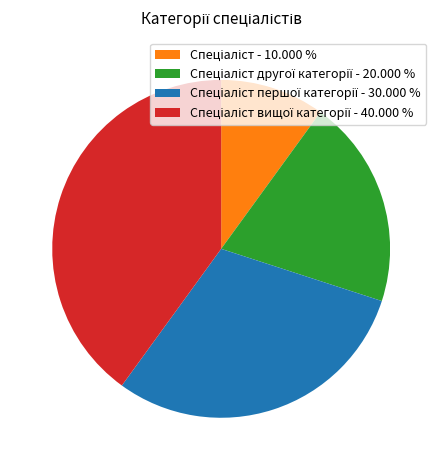

Is there any slice that represents more than half of the pie?

No